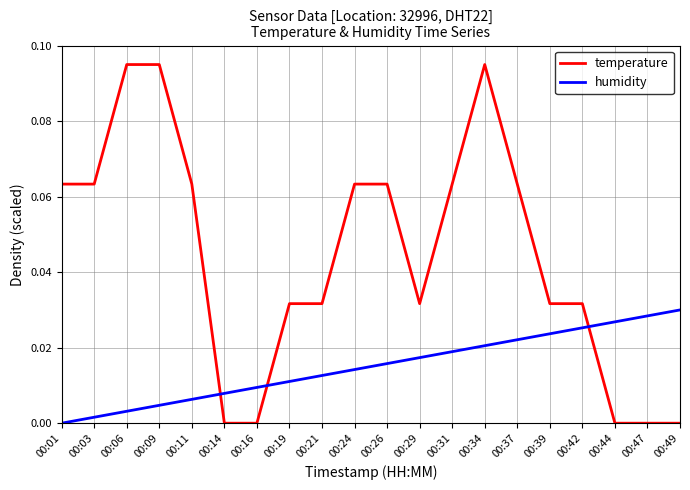

The value of humidity at 00:21 is 0.0. True or false?

True